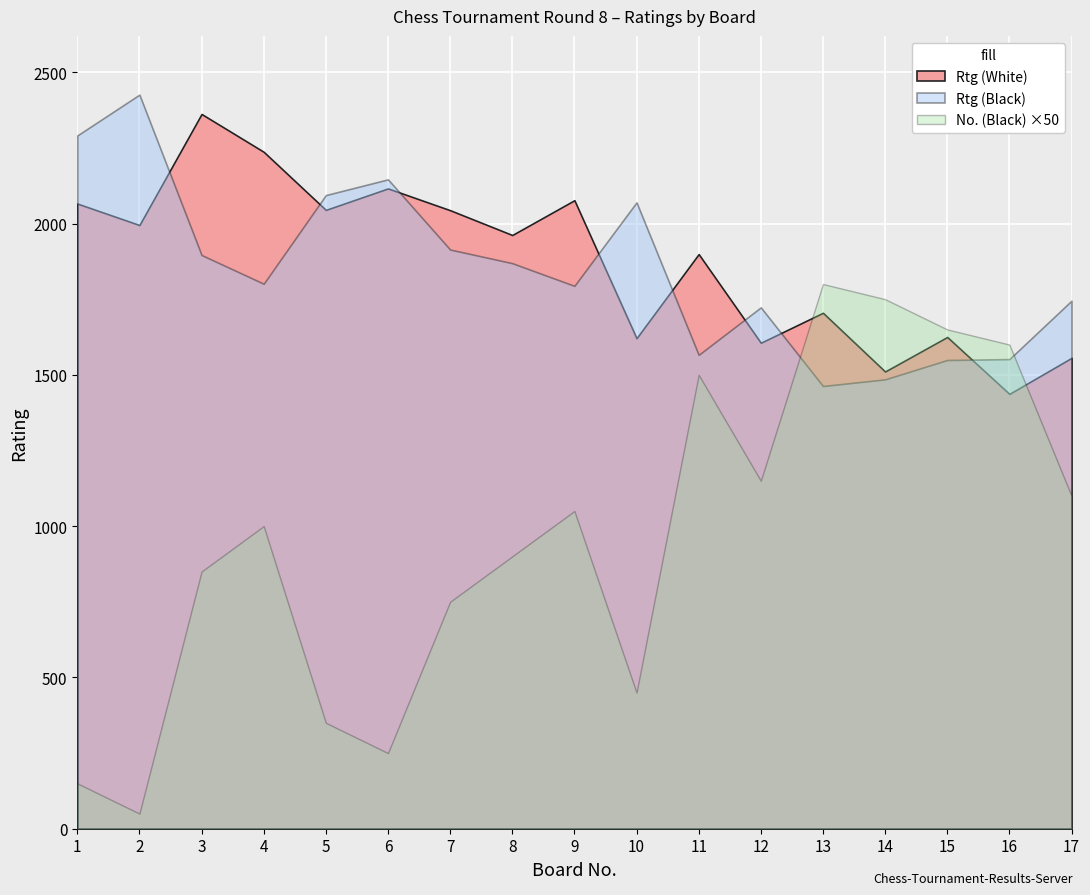

Rank the series by their average value, from highest to lowest.

Rtg (White), Rtg (Black), No. (Black)